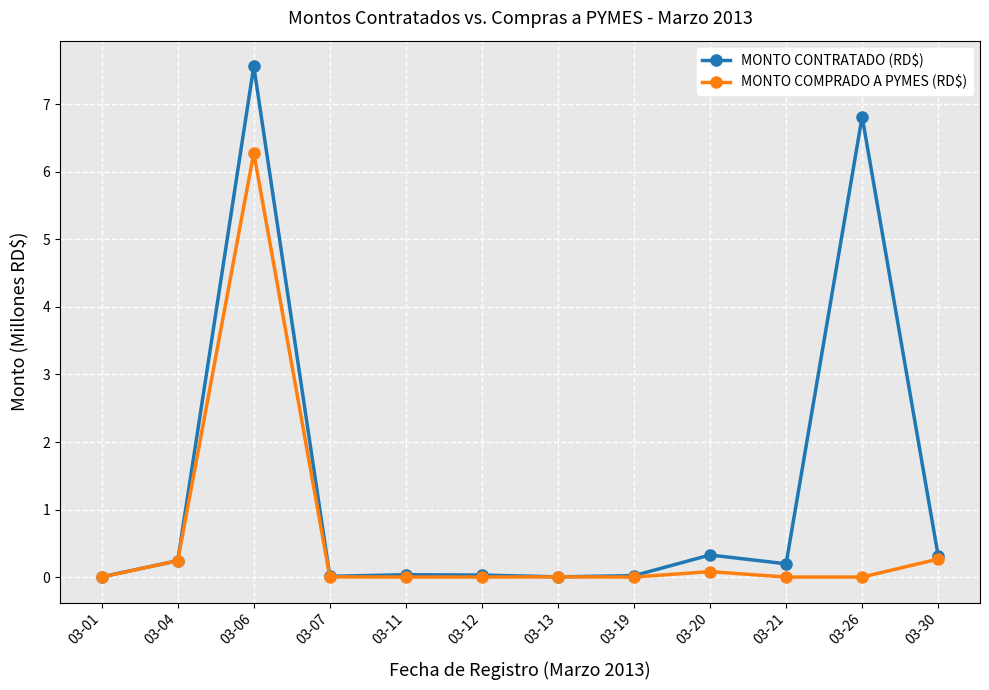

True or false: MONTO CONTRATADO (RD$) has a value of 11.7 at 03-06.

False